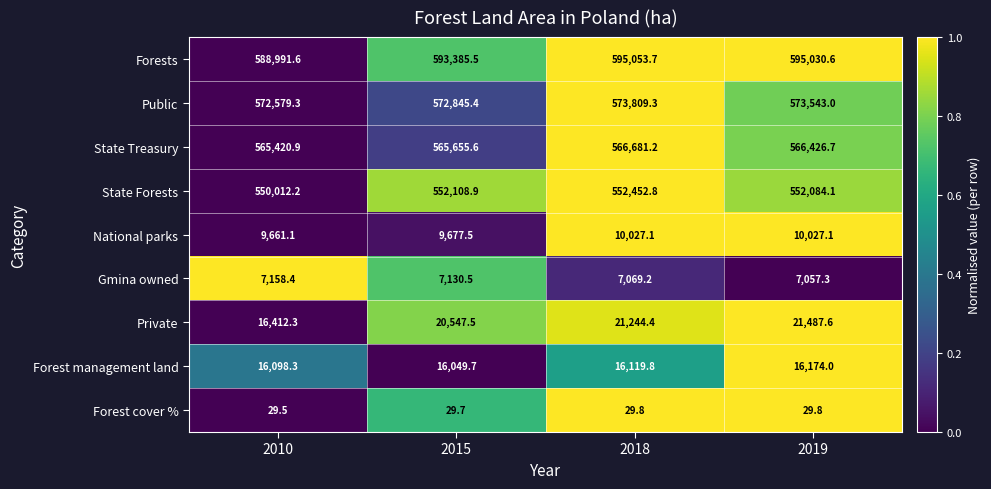

Where is National parks nearest to the value 9844?

2015